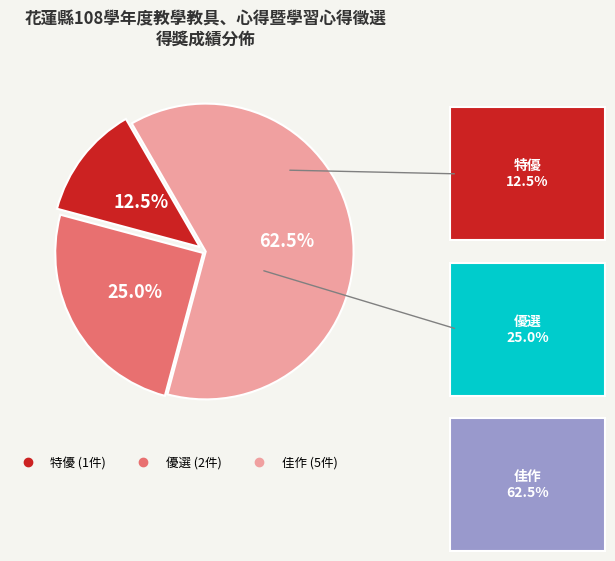

Which slice is the smallest?

特優